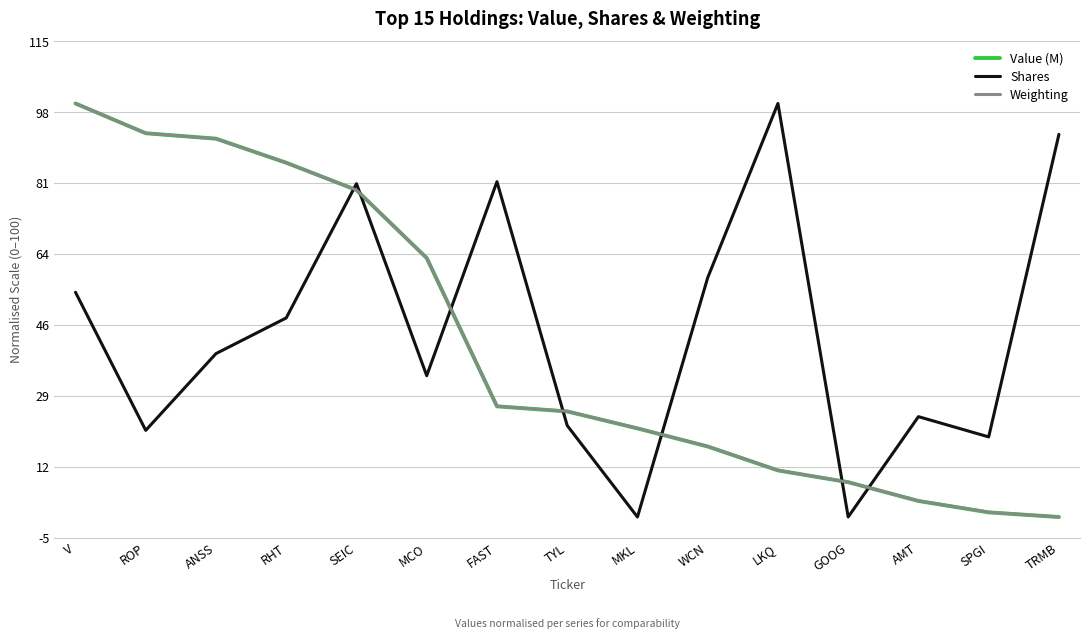

Is it true that Value (M) equals 26.8 at FAST?

True